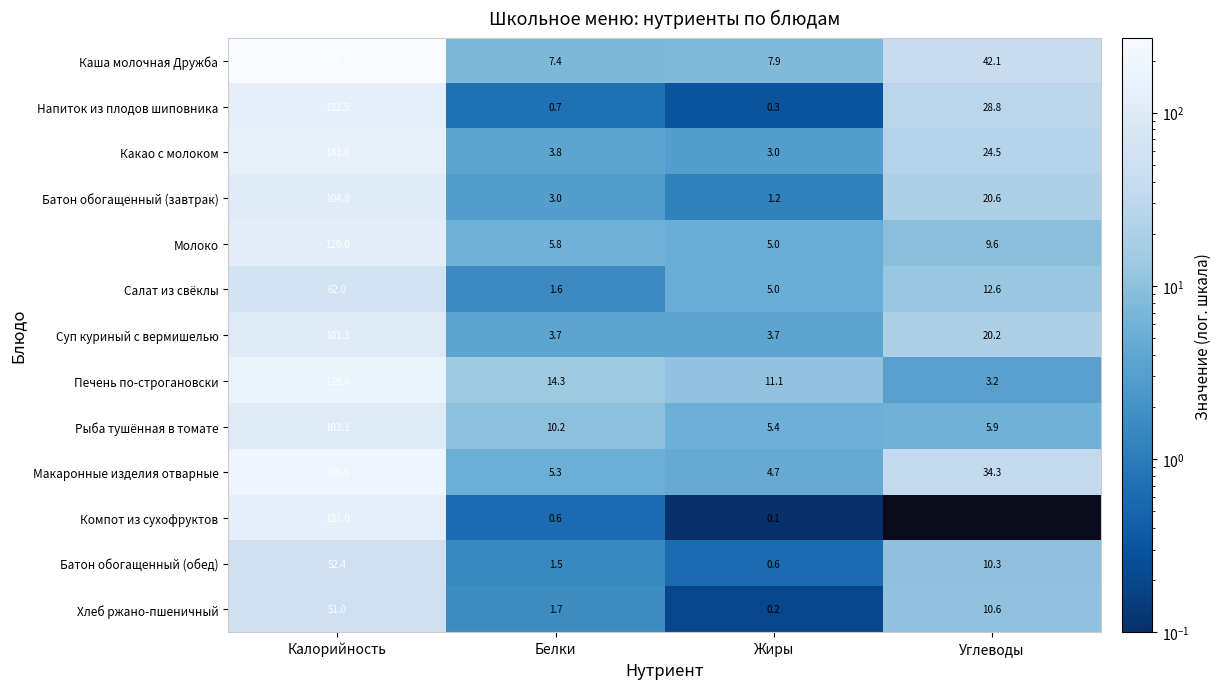

What is the approximate value of Рыба тушённая в томате at Белки?

10.2